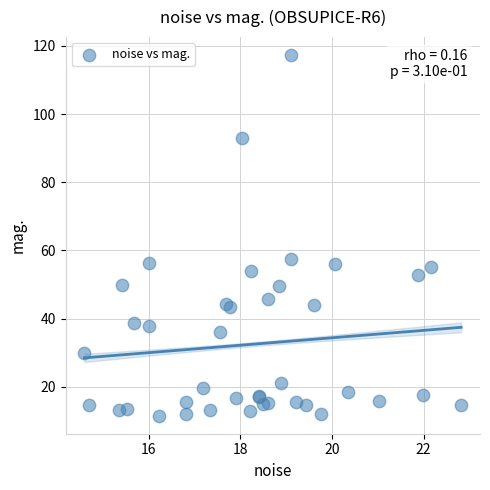

What Y value in the scatter plot is closest to 64?

57.5